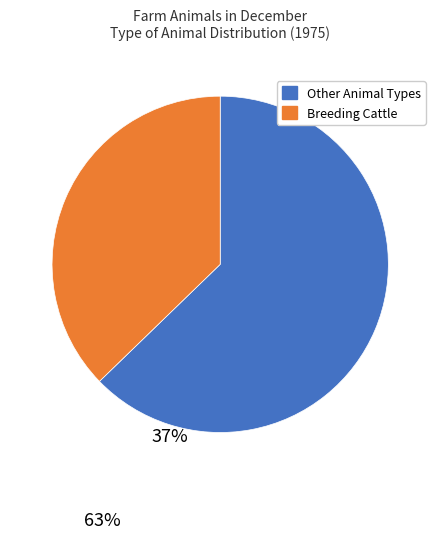

Does any single category account for the majority?

Yes